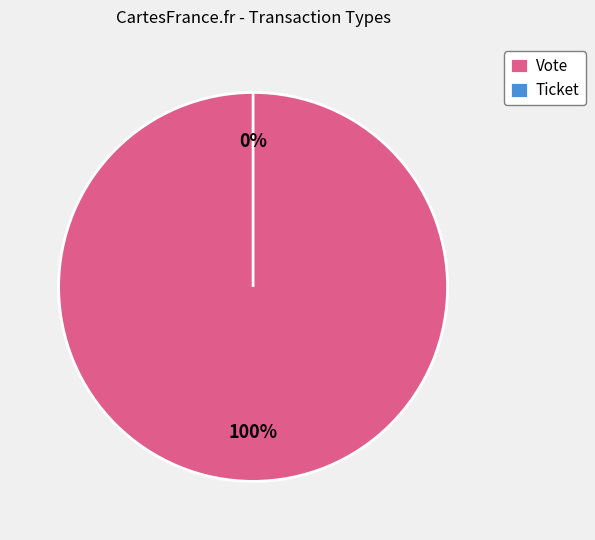

How many slices are in this pie chart?

2